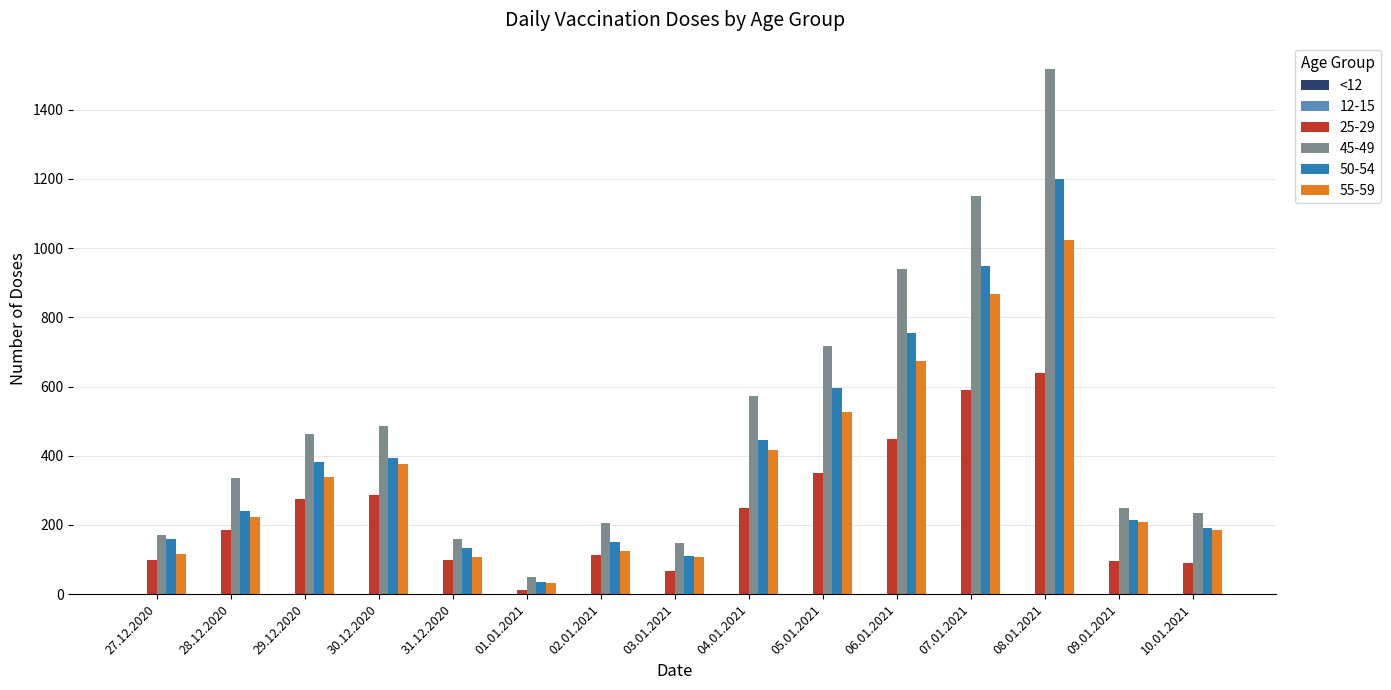

Is it true that 45-49 equals 344 at 02.01.2021?

False